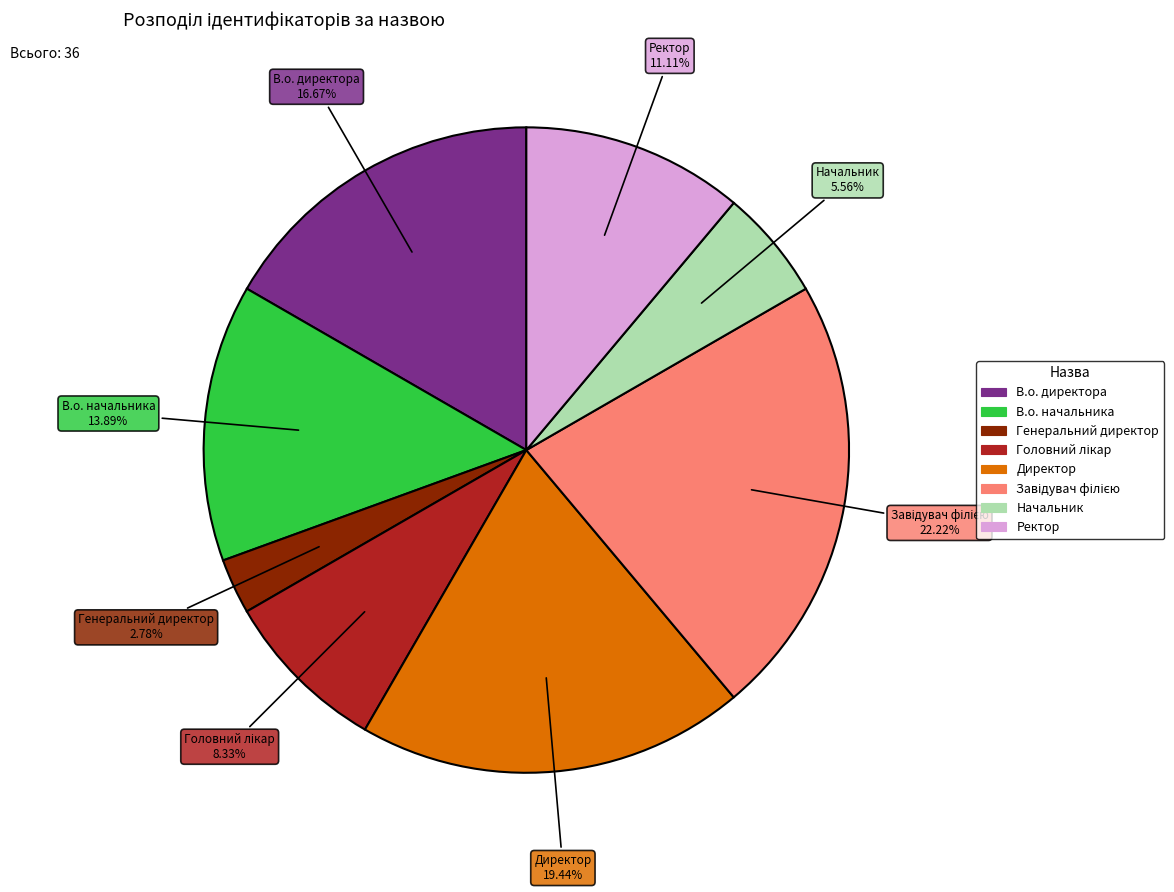

The Директор slice represents 19% of the pie. True or false?

True